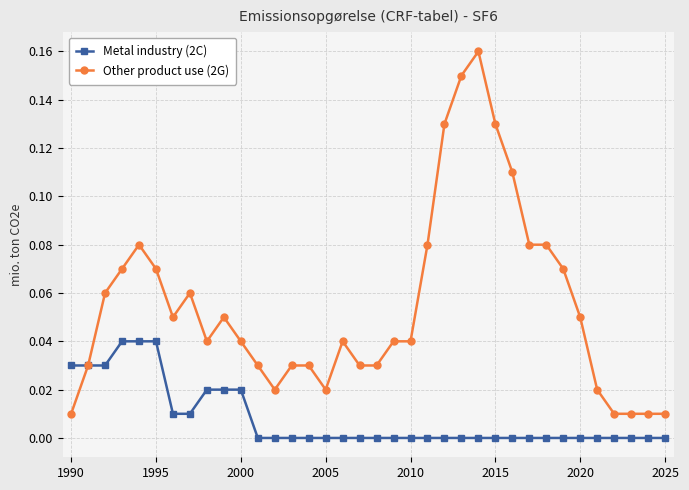

True or false: Other product use (2G) has more than 1 interior local peaks.

True